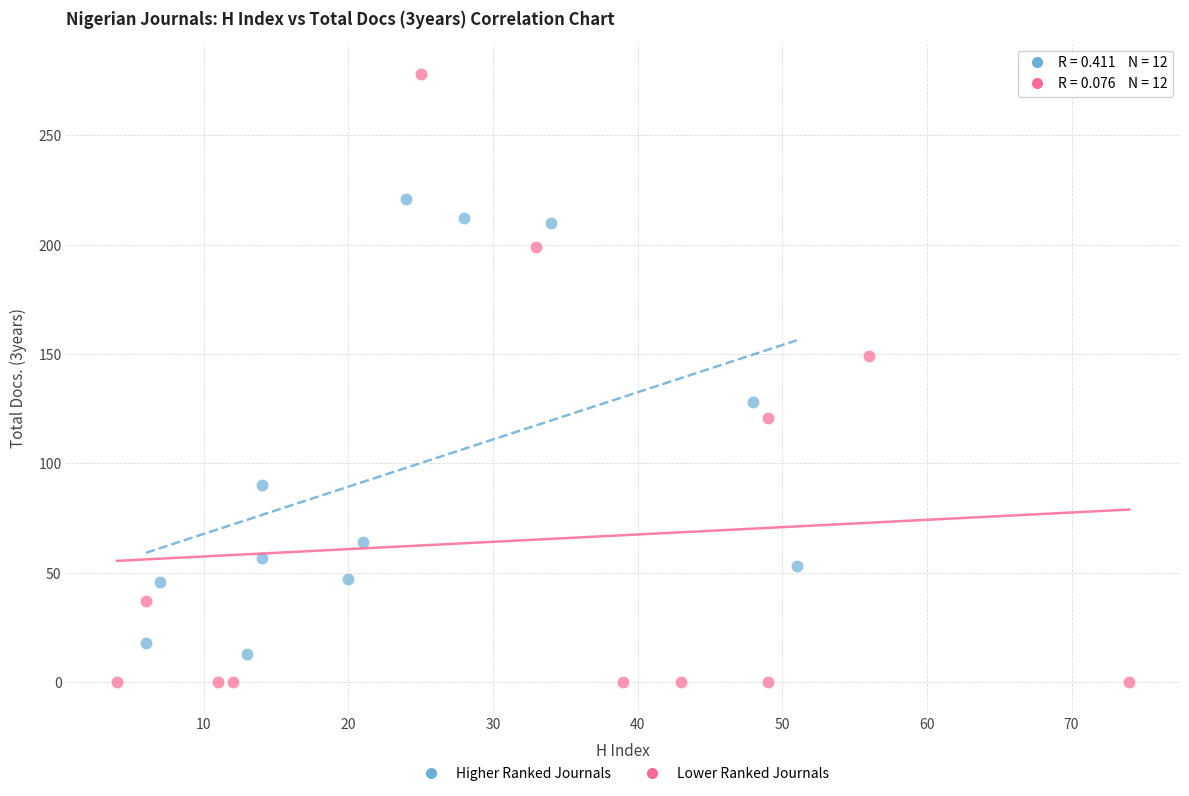

Which series has the largest Y range (max minus min)?

Lower Ranked Journals